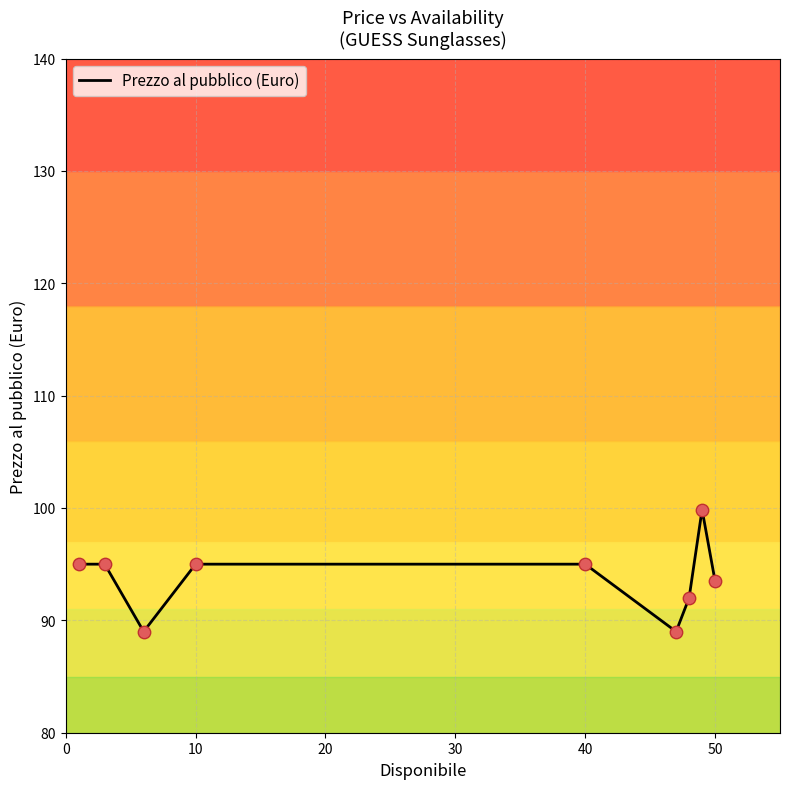

What is the difference between the maximum and minimum values?

10.9